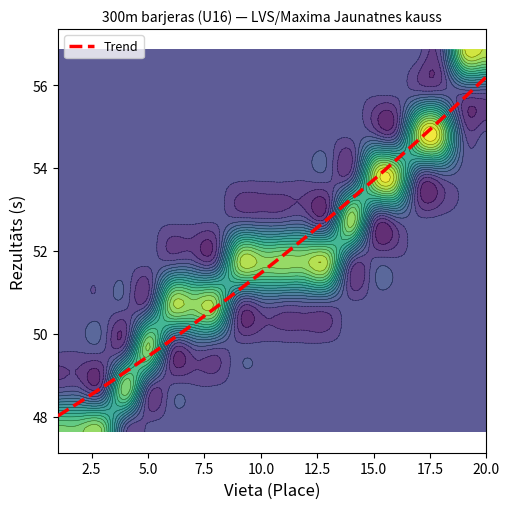

Where is the data nearest to the value 52?

10